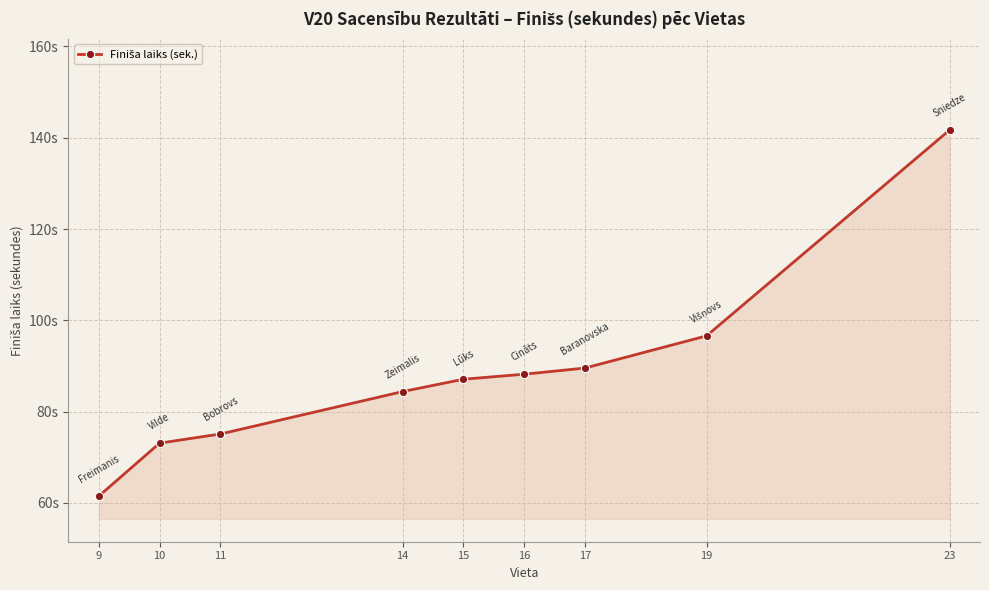

Does the chart have visible grid lines?

Yes